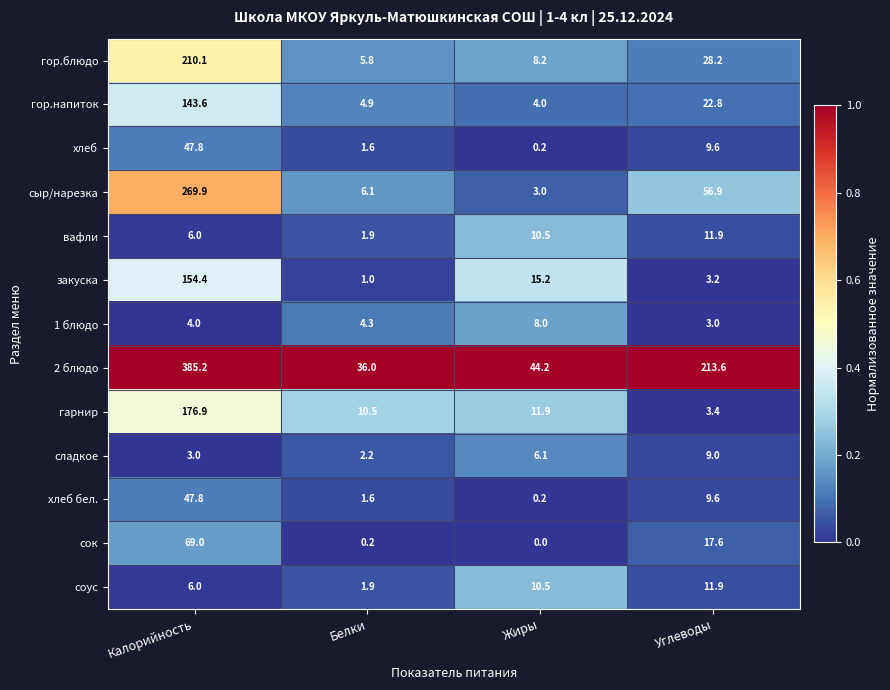

What is the greatest value displayed?

385.2